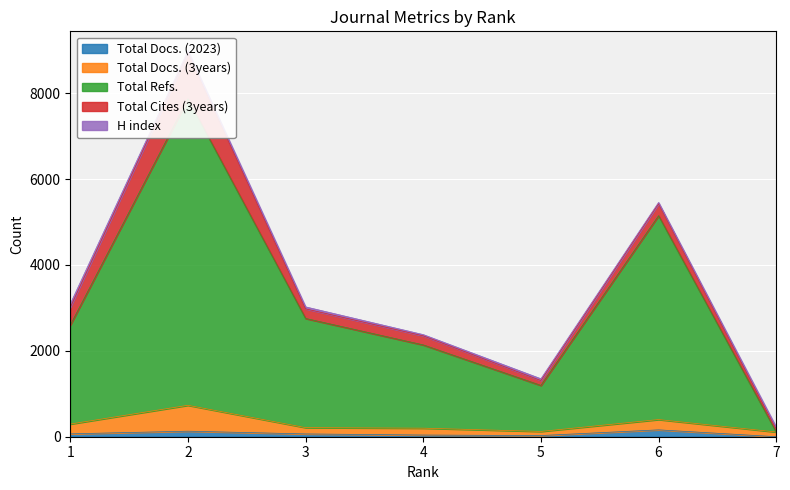

The value of Total Docs. (3years) at 7 is 58. True or false?

False